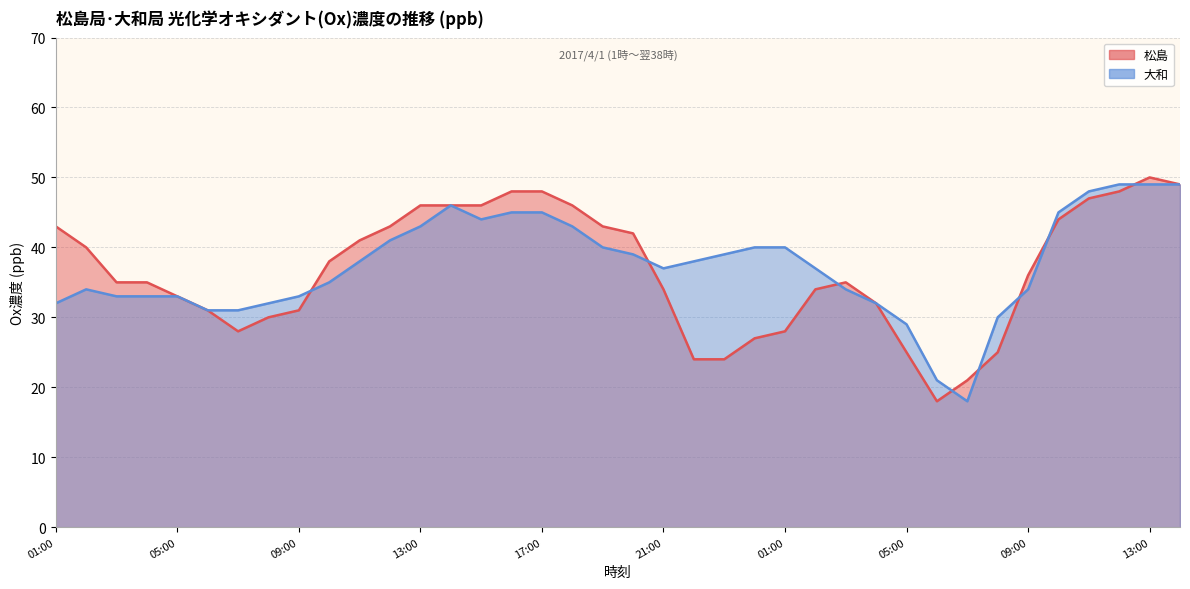

True or false: 大和 and 松島 cross at least once.

True